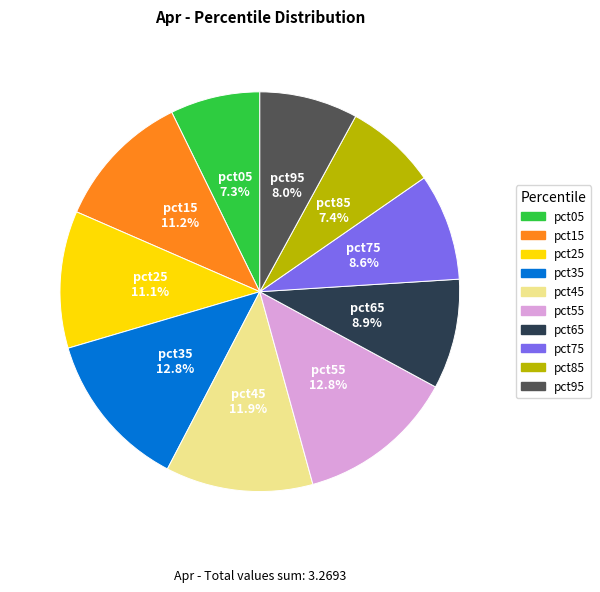

Between pct85 and pct55, which is larger?

pct55